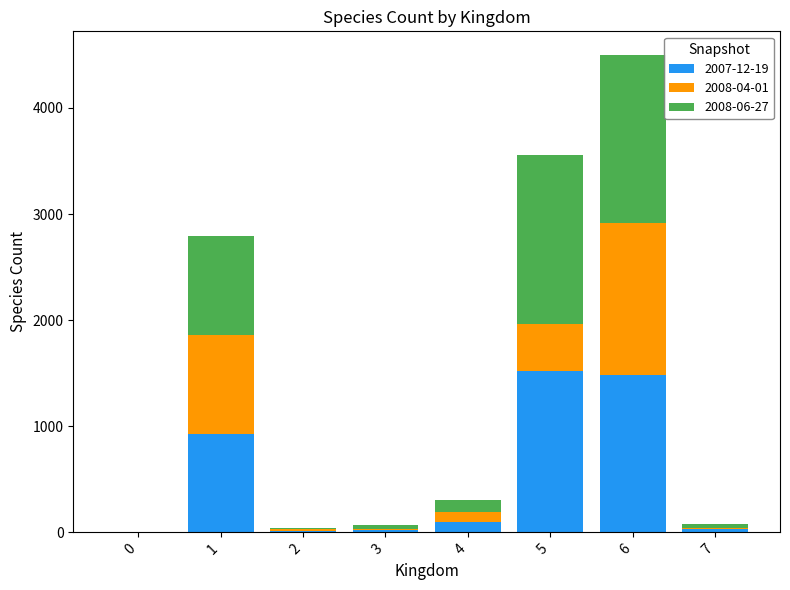

At which category is the sum across all series the highest?

6